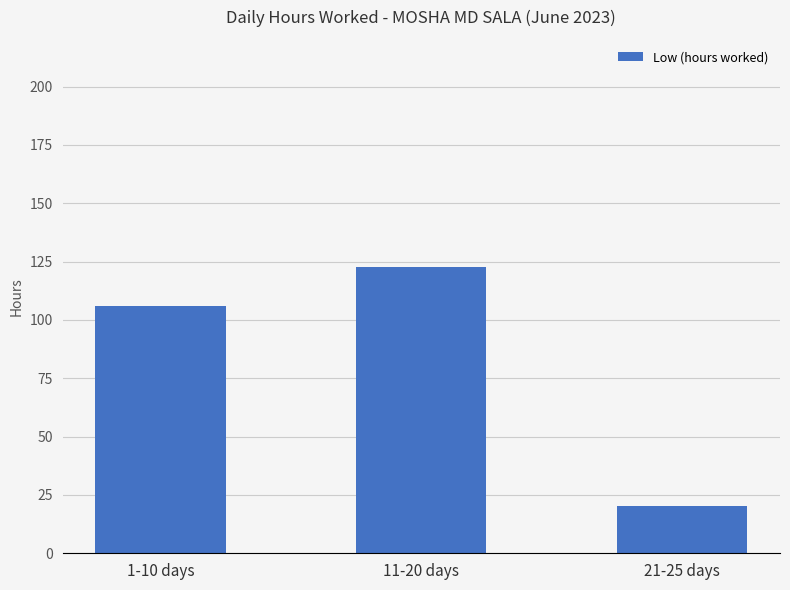

What is the value of the 2nd bar from the left?

122.7